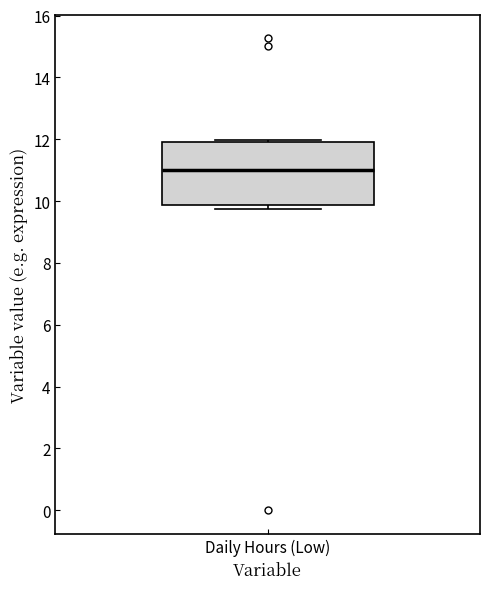

Where is the upper edge of the box for Daily Hours (Low) on the y-axis? The values are not printed on the chart, so give them approximately, as read against the axis.

12.0